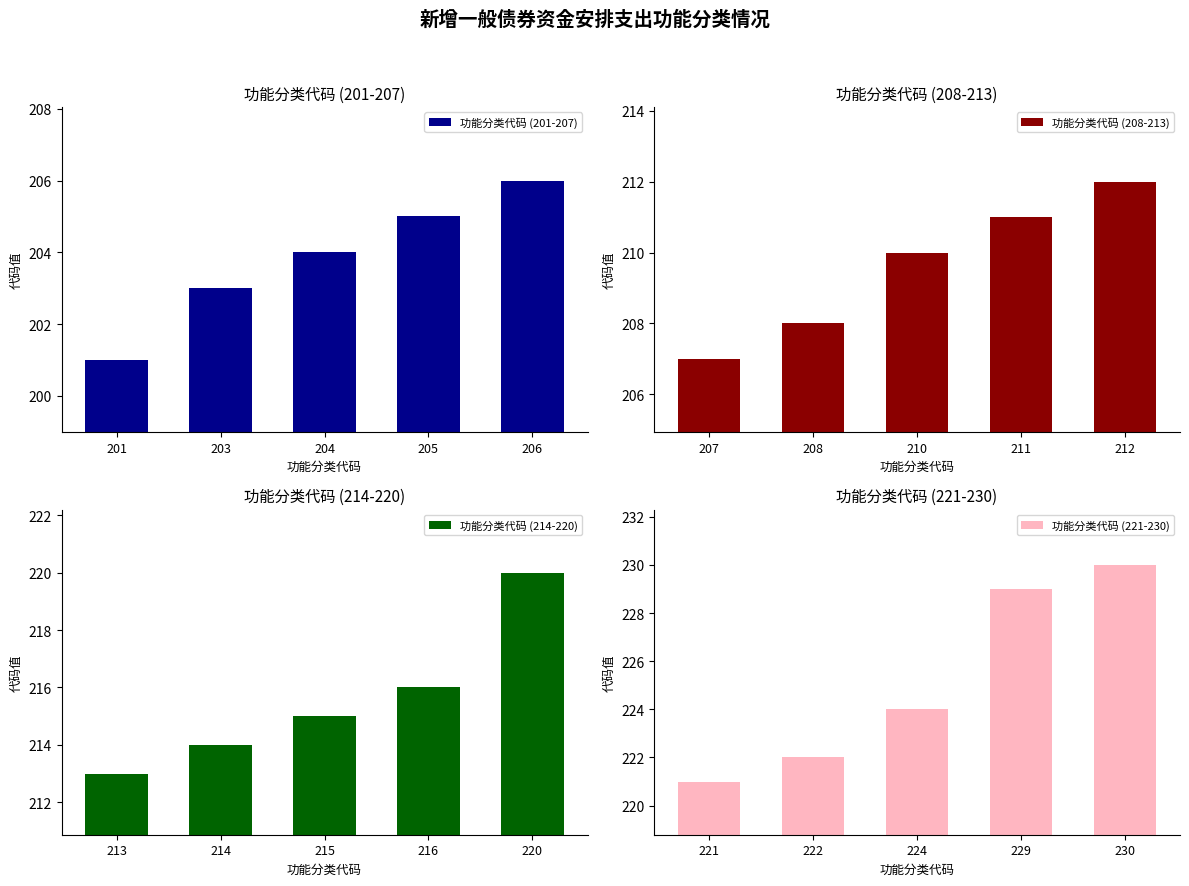

What is the highest value of the 功能分类代码 (208-213) series?

212